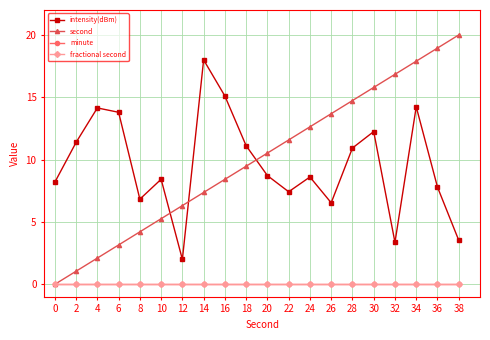

Rank the categories by minute value from highest to lowest.

0, 2, 4, 6, 8, 10, 12, 14, 16, 18, 20, 22, 24, 26, 28, 30, 32, 34, 36, 38